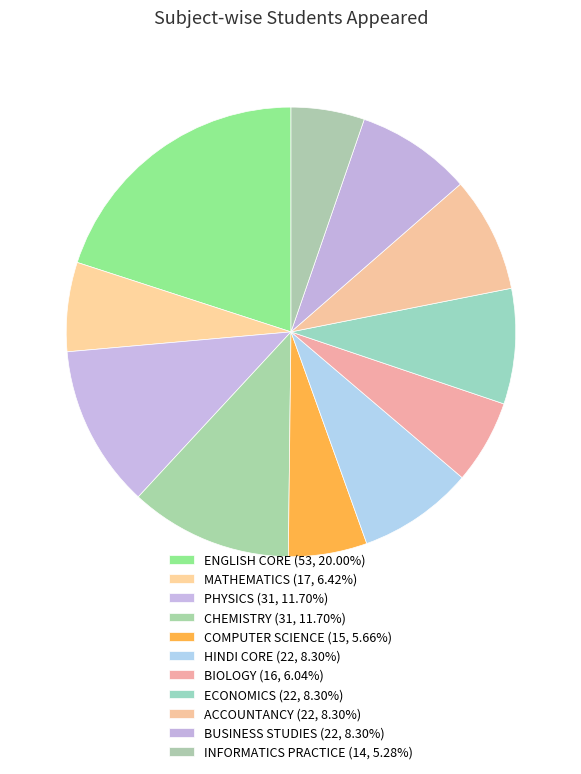

Count the number of slices in the pie.

11